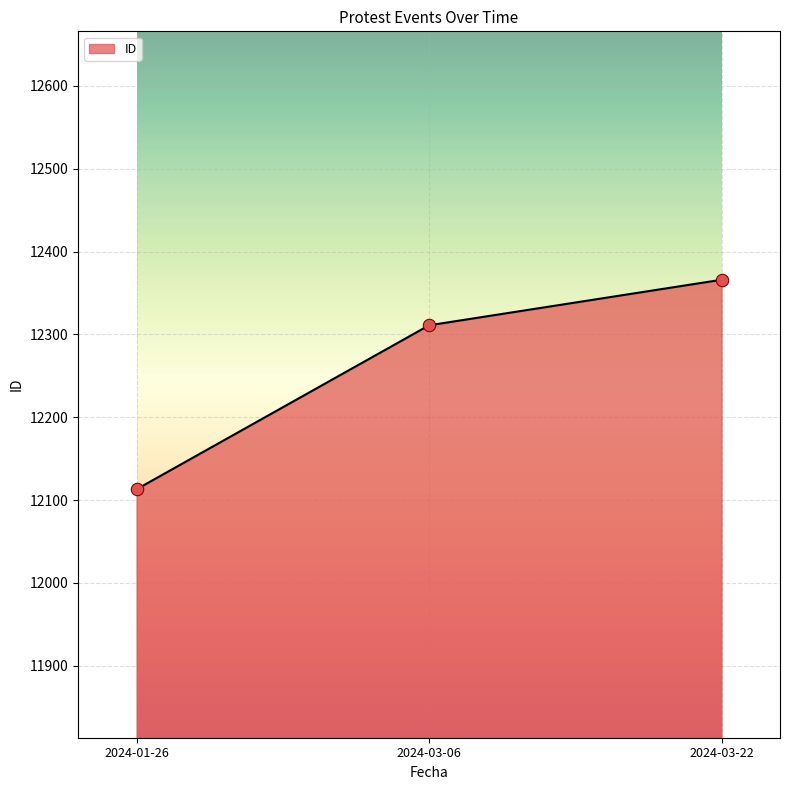

Between 2024-03-22 and 2024-03-06, which is larger?

2024-03-22